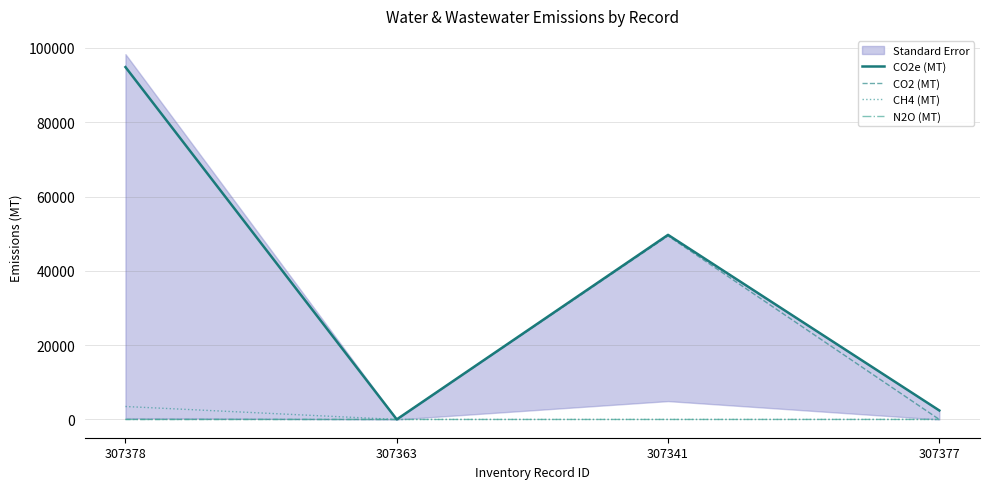

How many interior local valleys does the CO2e (MT) series have?

1